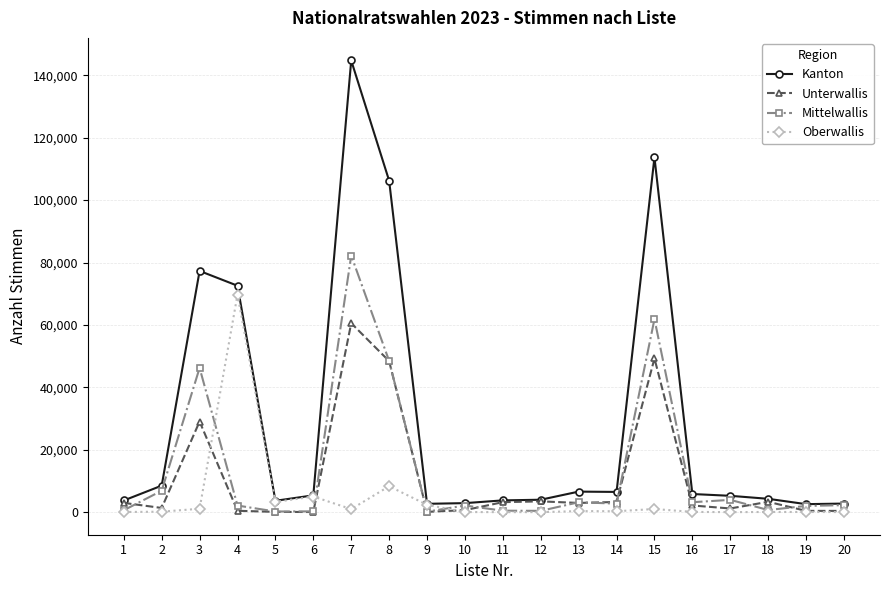

How many data points does each series have?

20